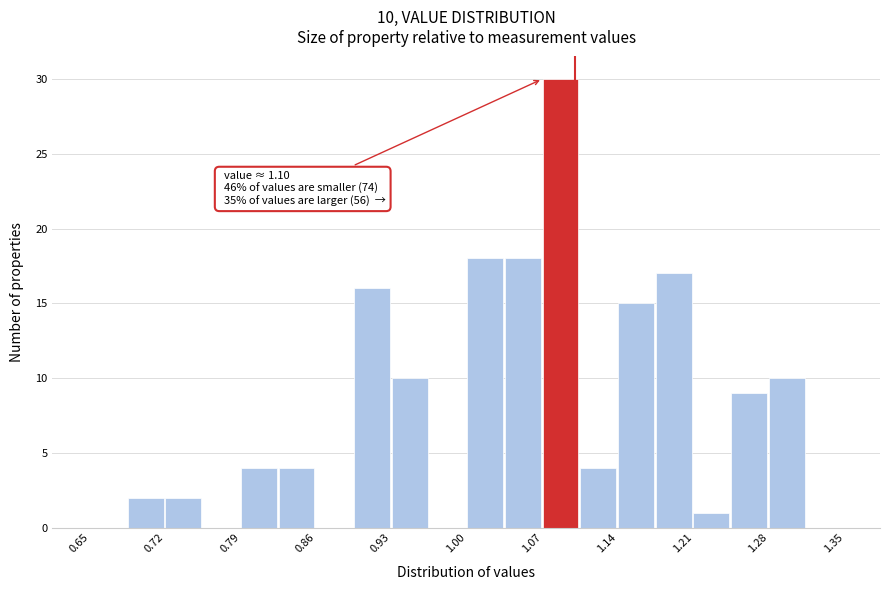

Around what value on the x-axis is the tallest bar? Give the approximate position of its centre, as read against the axis.

1.09